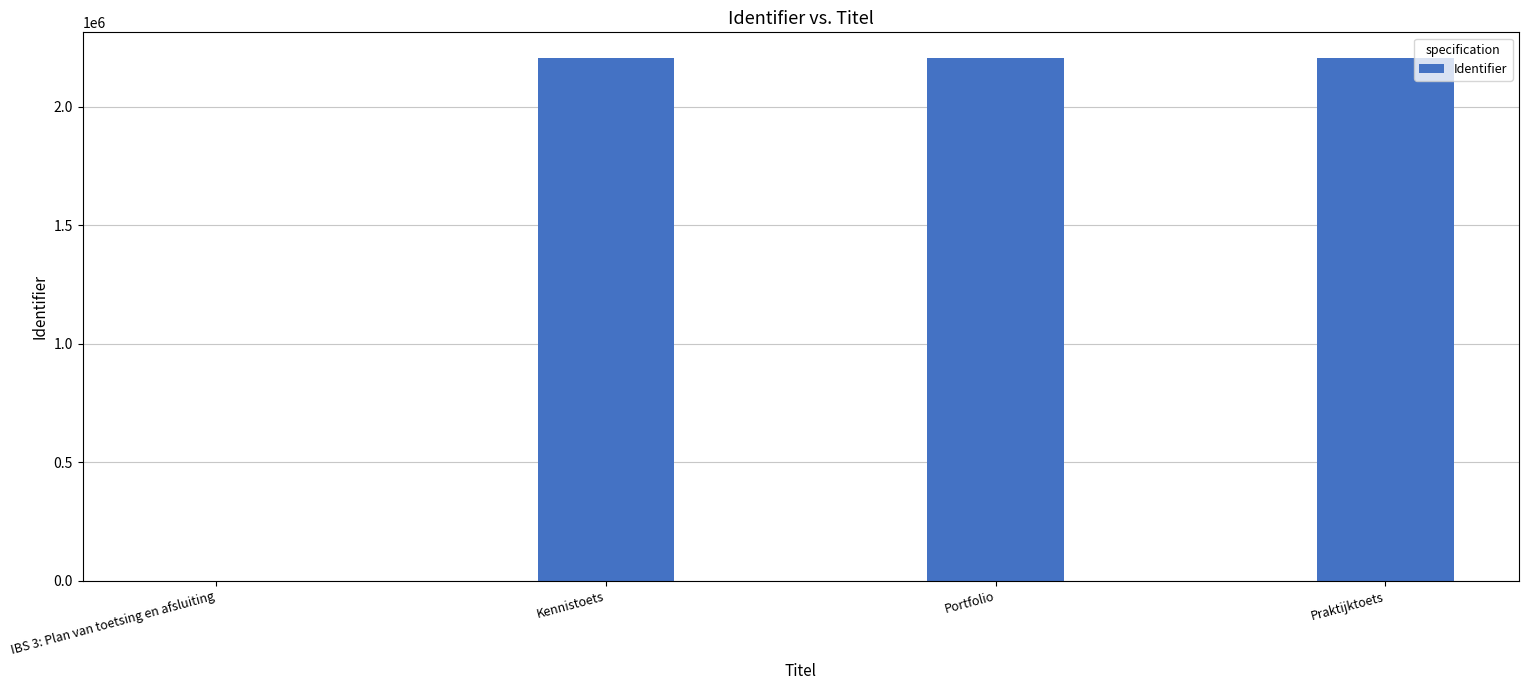

The chart shows a value of 567754 at Portfolio. True or false?

False